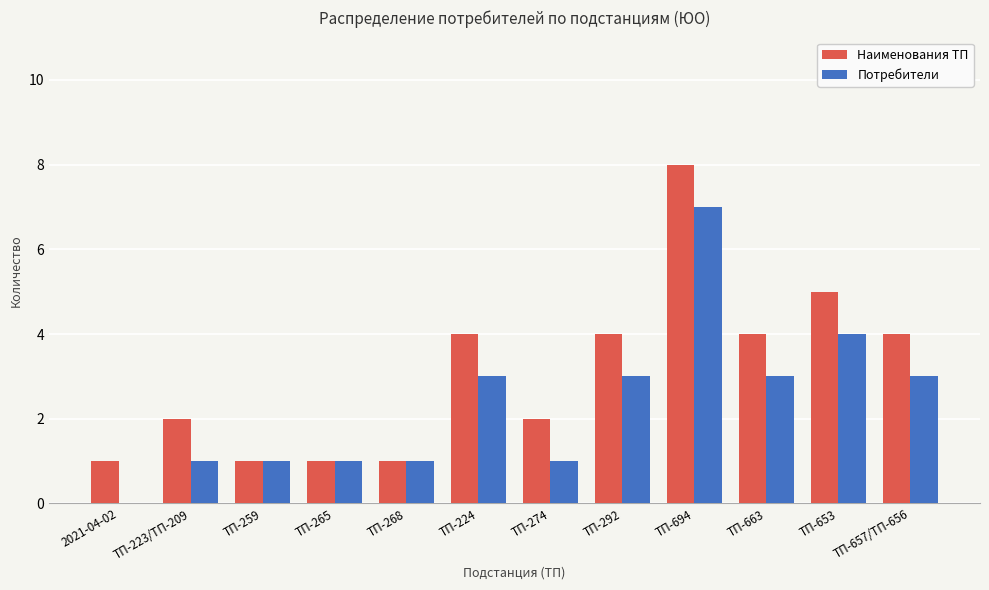

Count the number of data series in this chart.

2